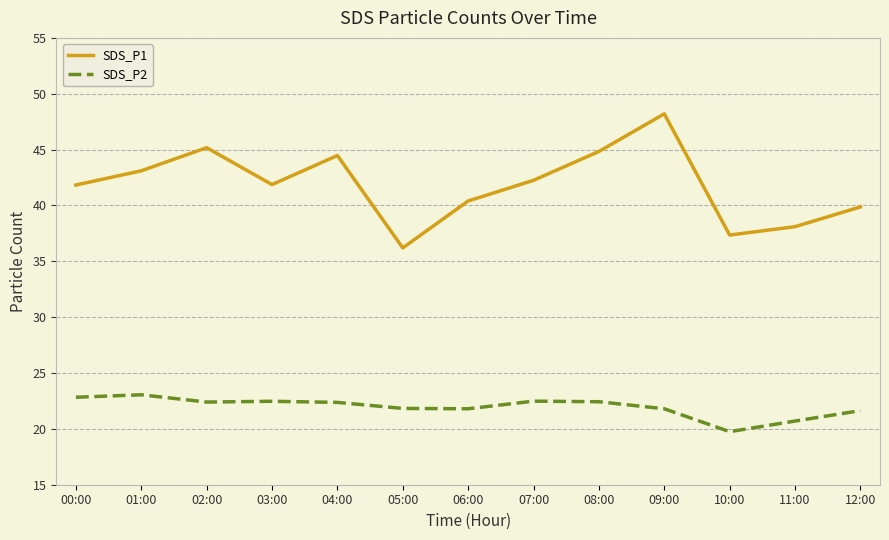

At which category is the sum across all series the highest?

09:00